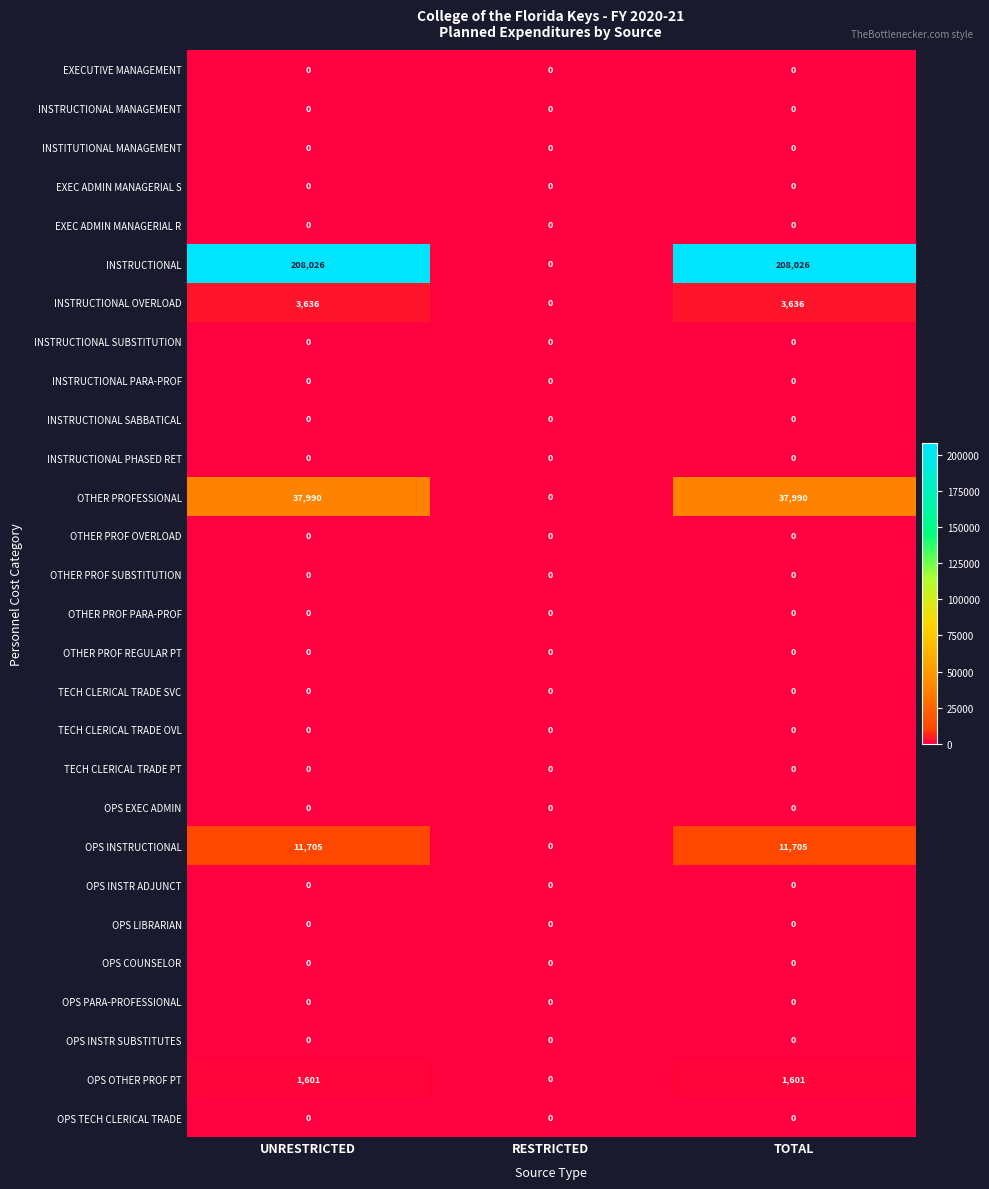

At how many categories does at least one series exceed 109174?

2